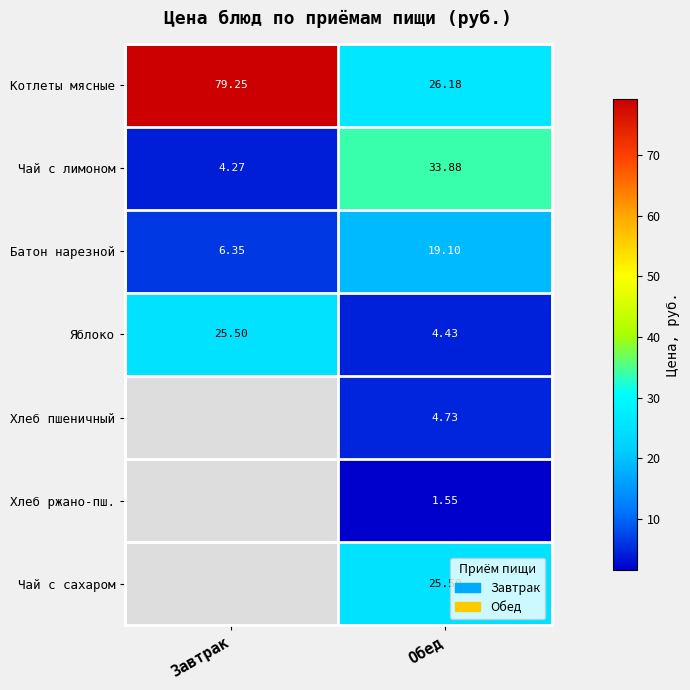

Count the number of data series in this chart.

7